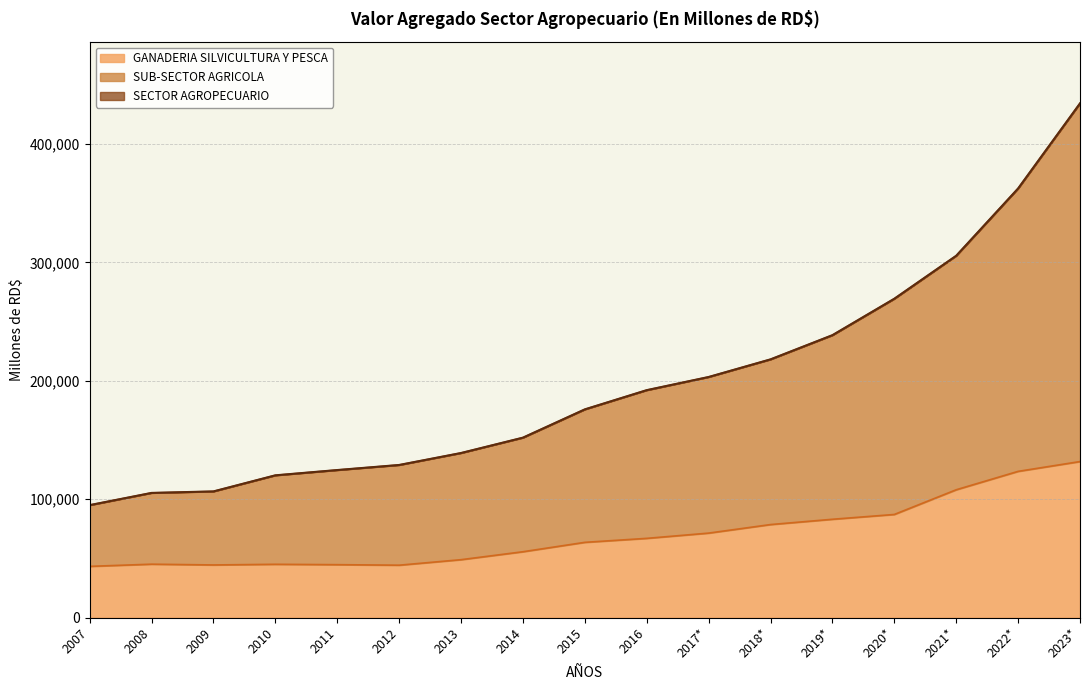

True or false: SECTOR AGROPECUARIO and GANADERIA SILVICULTURA Y PESCA cross at least once.

False